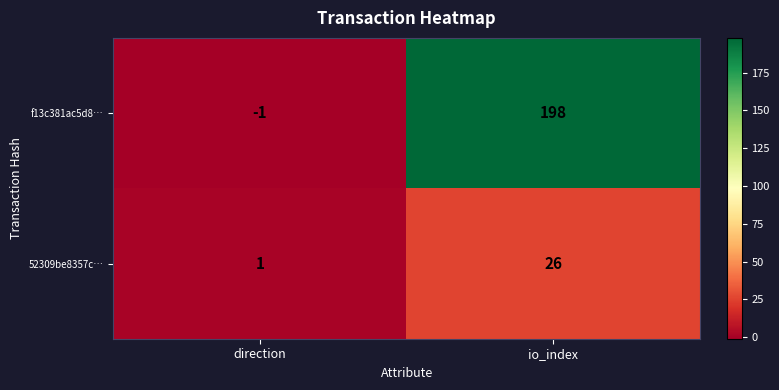

Reading right to left, extract all data points from this chart.

f13c381ac5d8…: 198	-1
52309be8357c…: 26	1